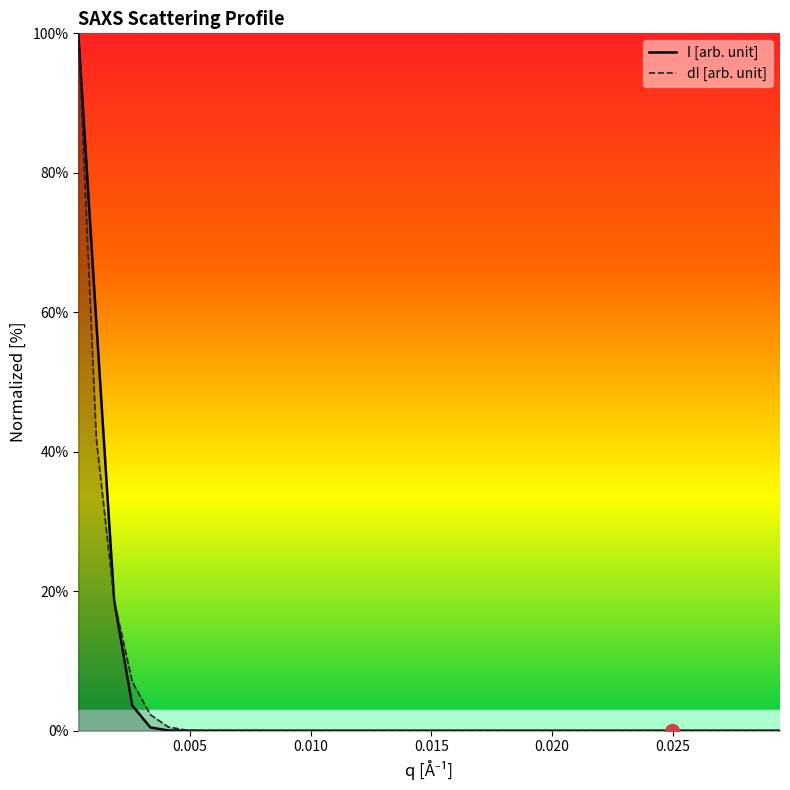

Does the chart display data point markers on the line(s)?

No